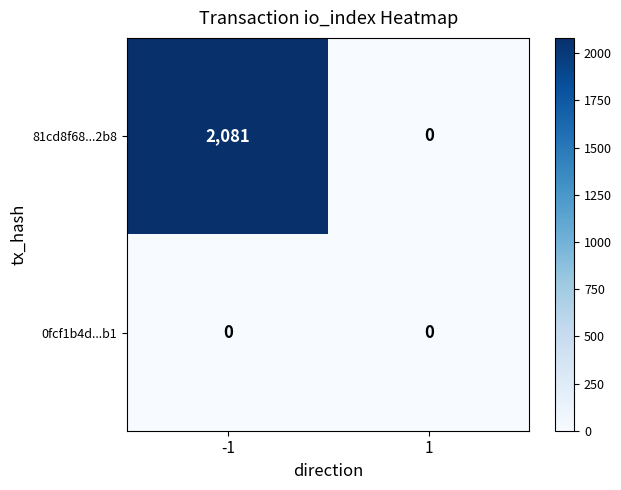

What is the difference between the maximum and minimum values in the 81cd8f68...2b8 series?

2081